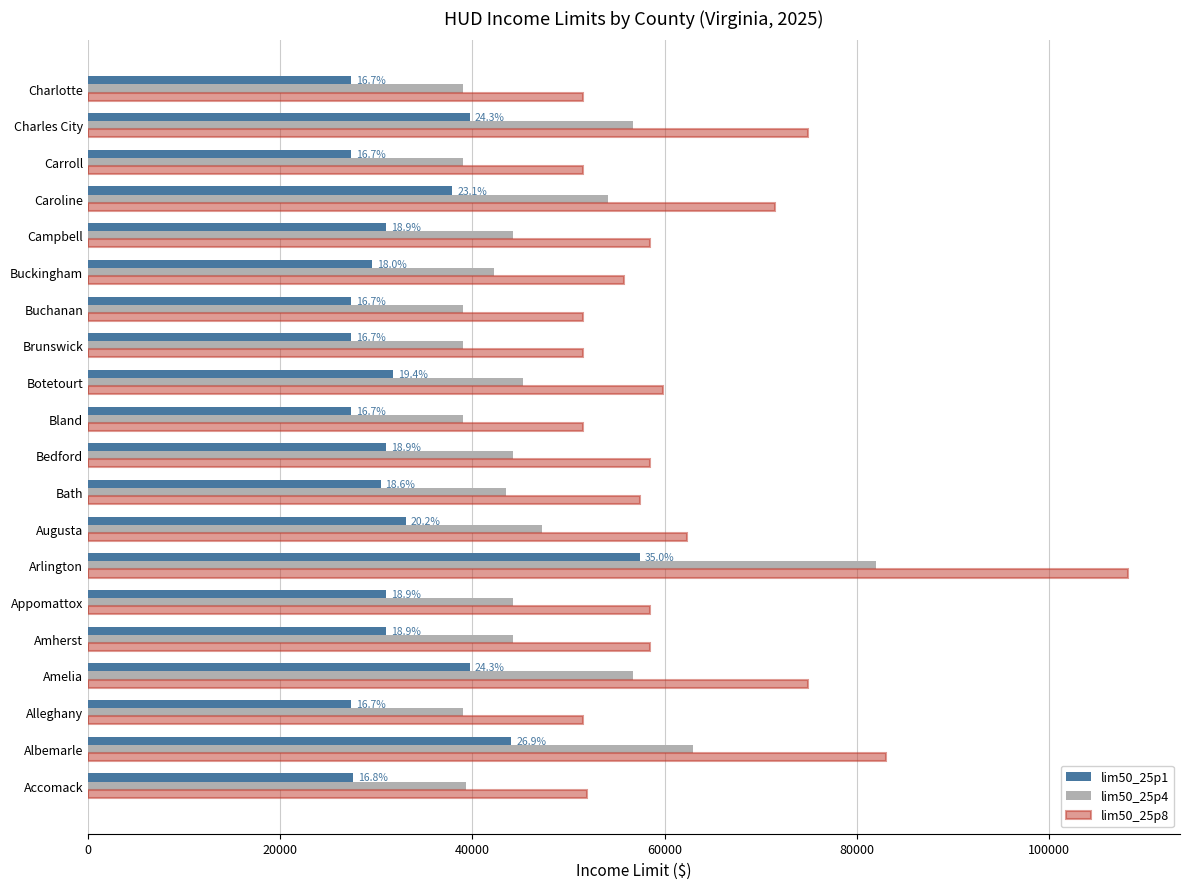

Which category has the highest value in the lim50_25p4 series?

Arlington